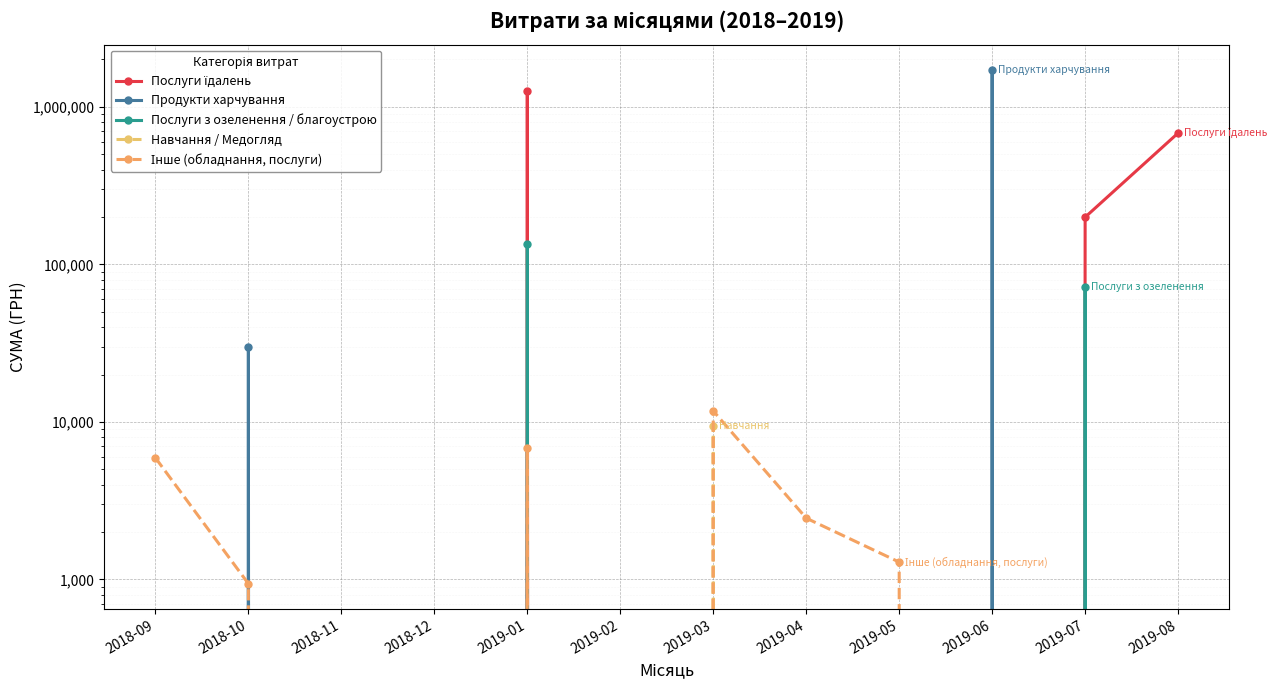

List the labels in order of Інше (обладнання, послуги) value, largest first.

2019-03, 2019-01, 2018-09, 2019-04, 2019-05, 2018-10, 2018-11, 2018-12, 2019-02, 2019-06, 2019-07, 2019-08